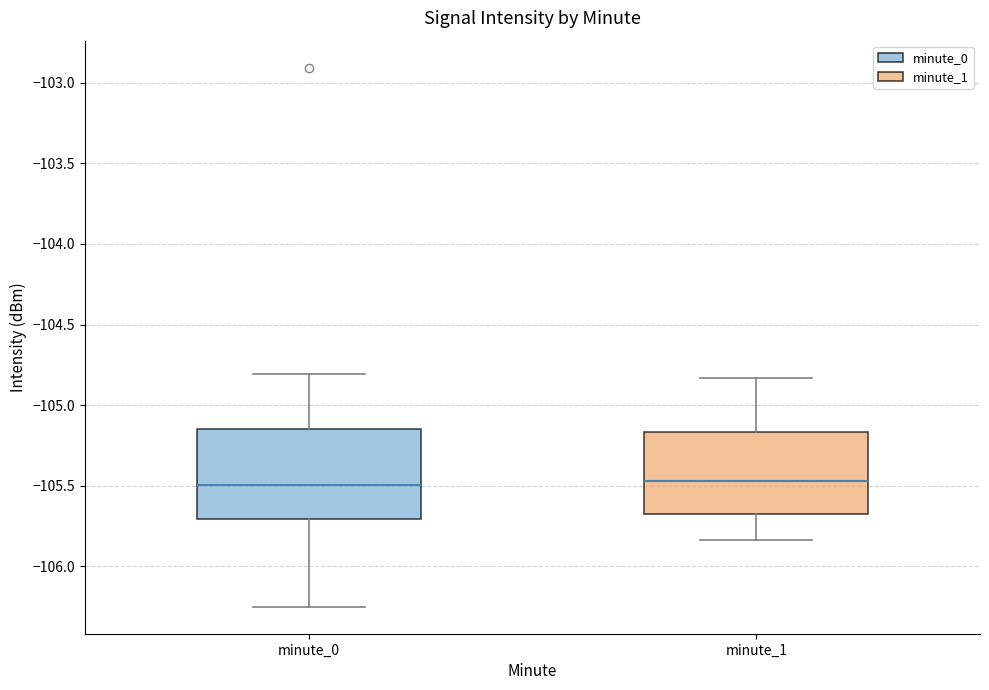

Comparing the boxes themselves (not the whiskers), which one is the tallest?

minute_0